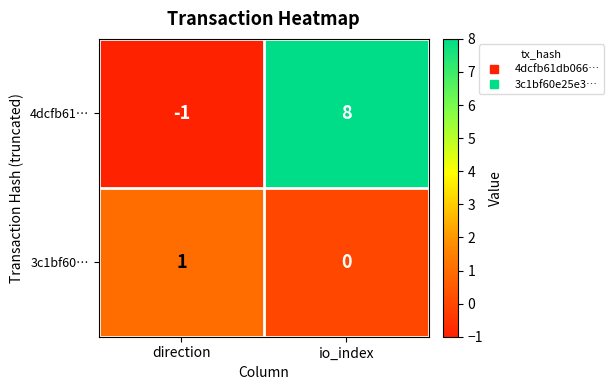

Reading left to right, list all the values displayed in this chart.

4dcfb61…: direction=-1	io_index=8
3c1bf60…: direction=1	io_index=0